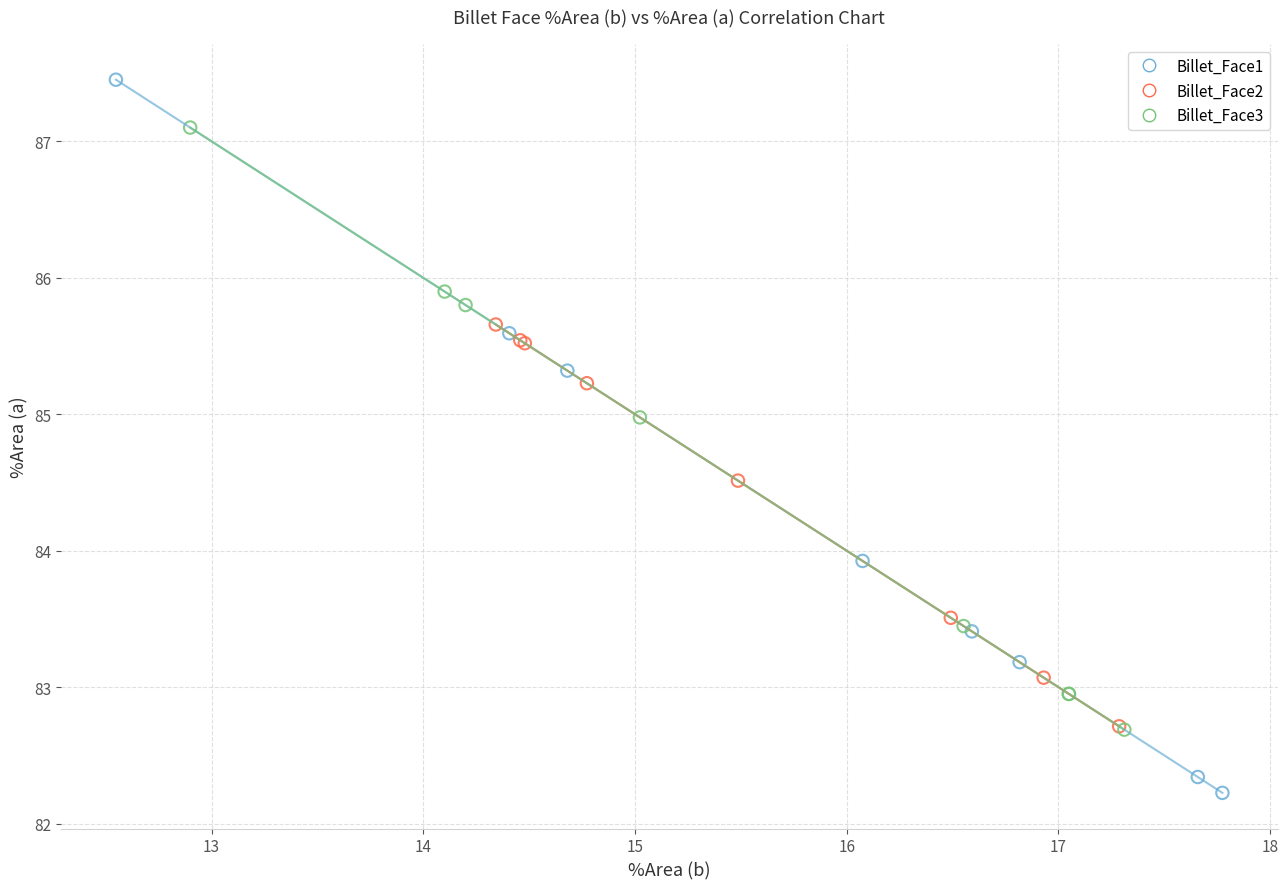

What are all the series names shown in the legend?

Billet_Face1, Billet_Face2, Billet_Face3